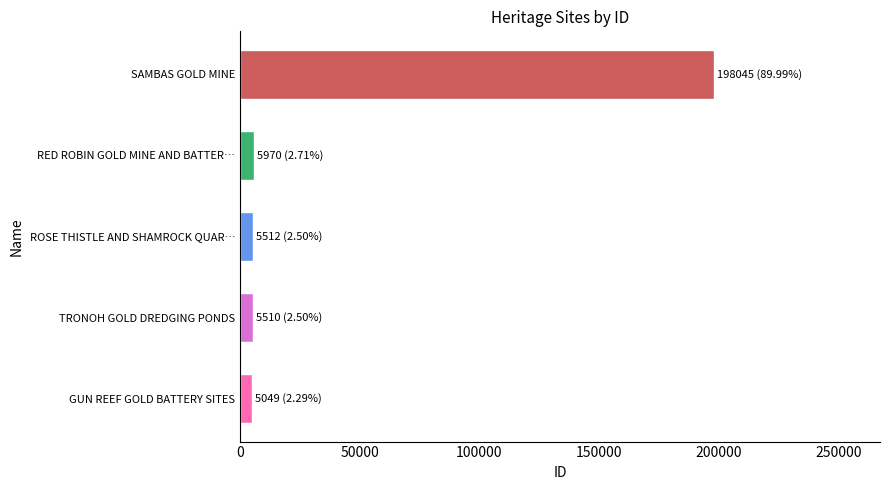

Which category has the highest value across all series?

SAMBAS GOLD MINE